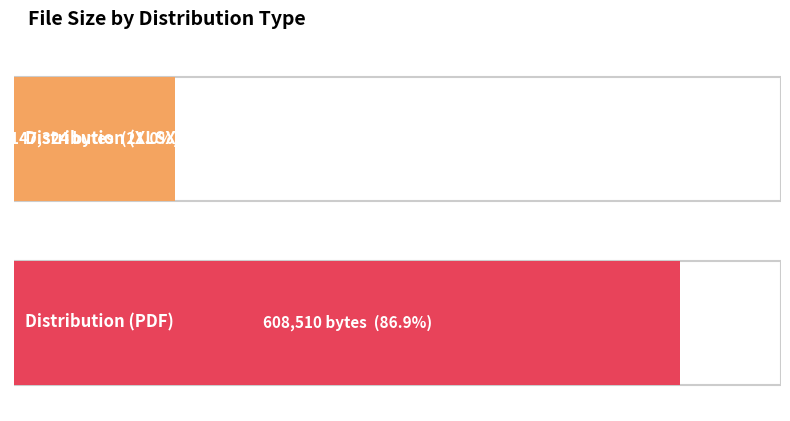

The value at Distribution (XLSX) is 147324. True or false?

True